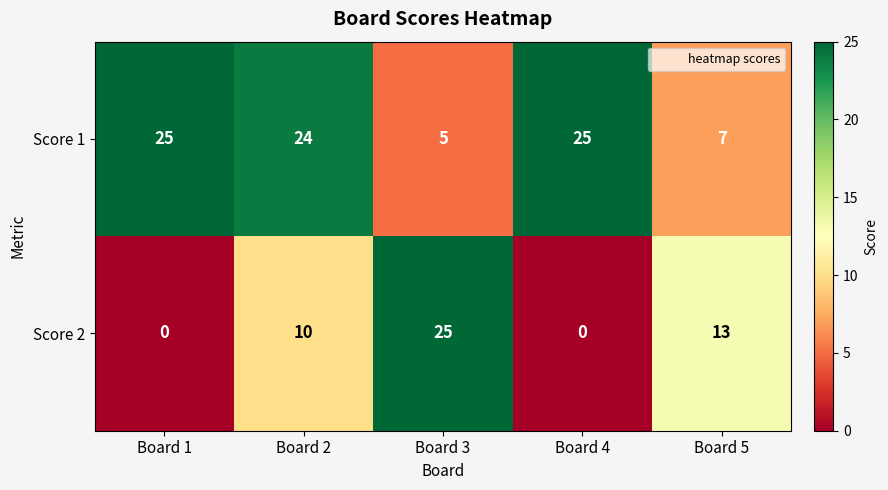

What is the total value across all series at Board 4?

25